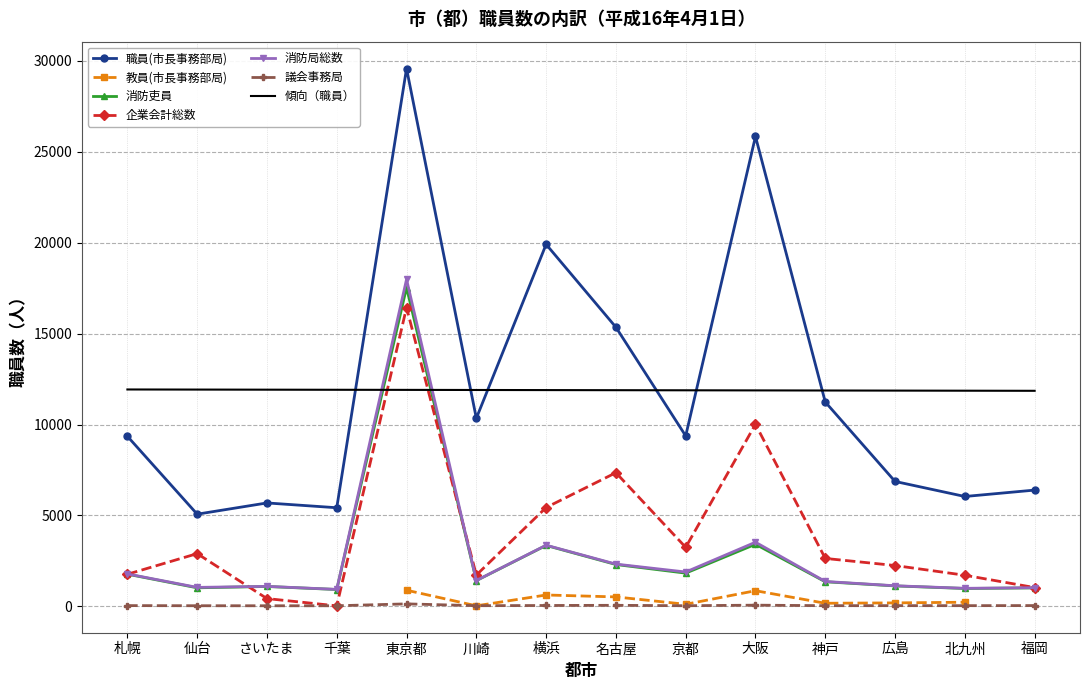

How many values in the 消防吏員 series are below 1415?

7